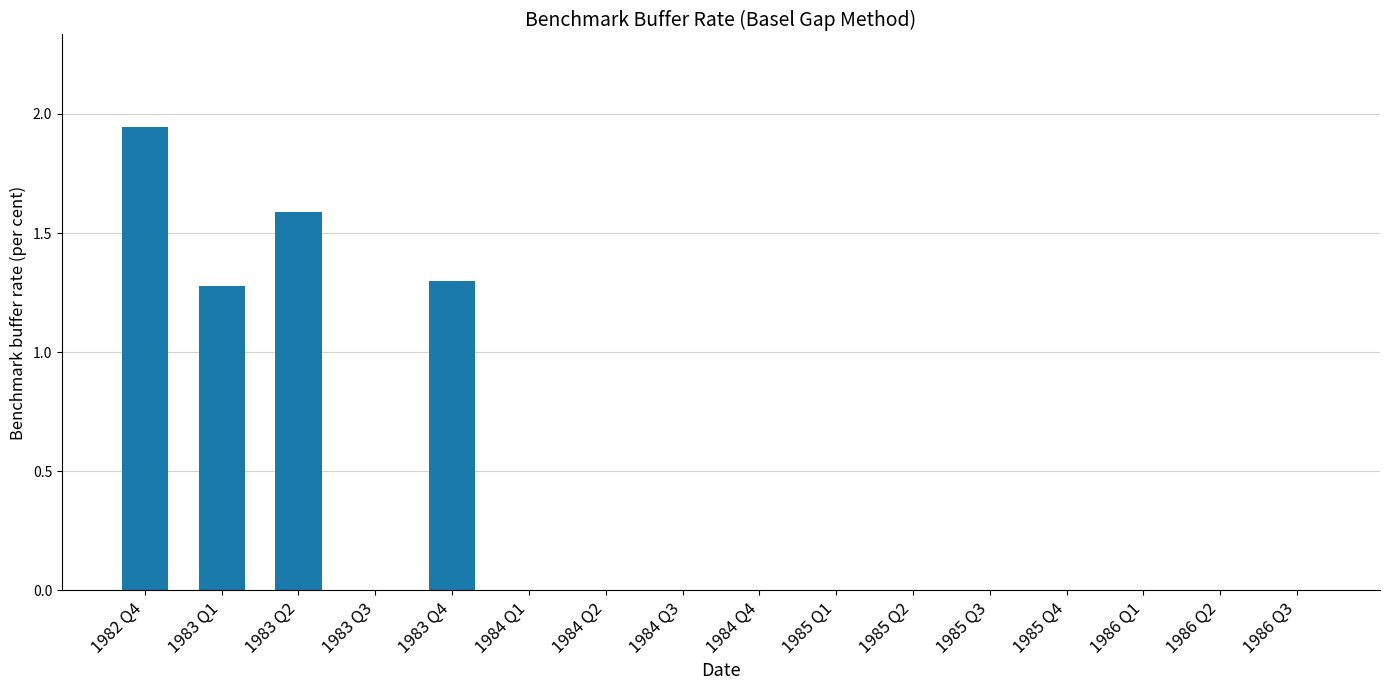

What is the sum of all values?

6.1